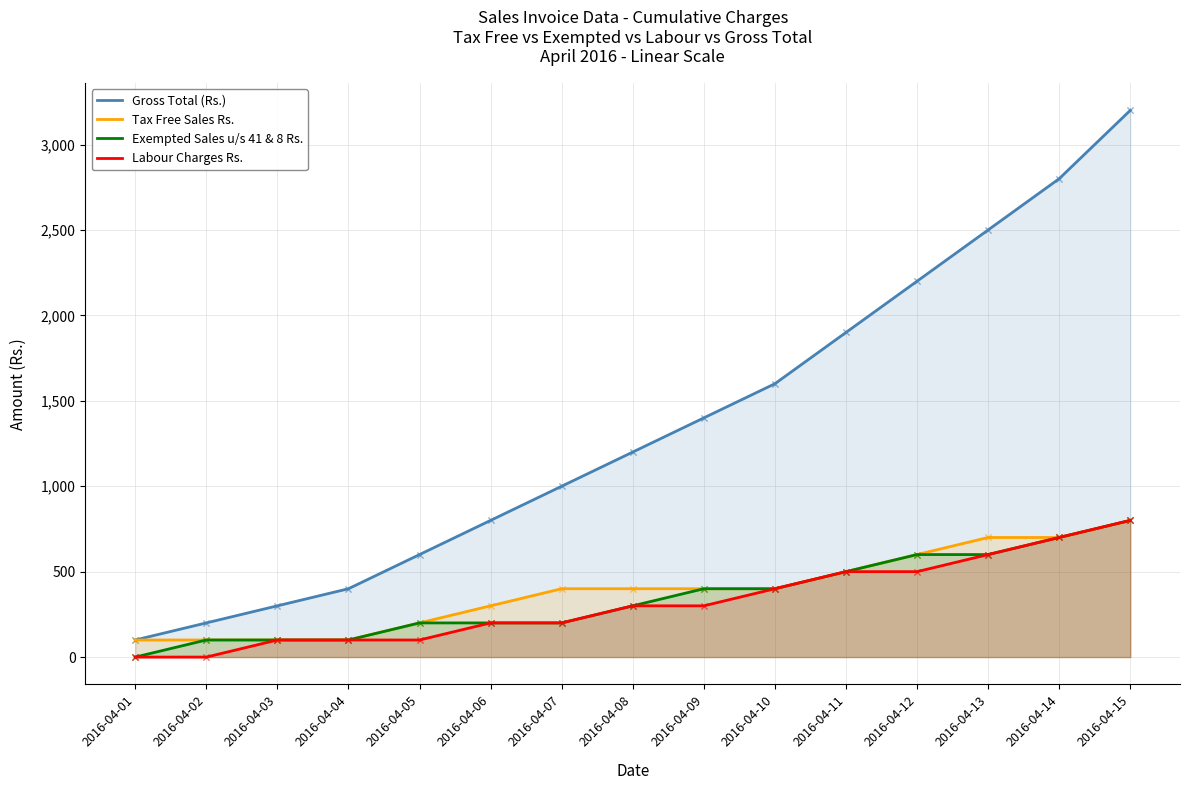

Which series contains the highest Y value?

Gross Total (Rs.)